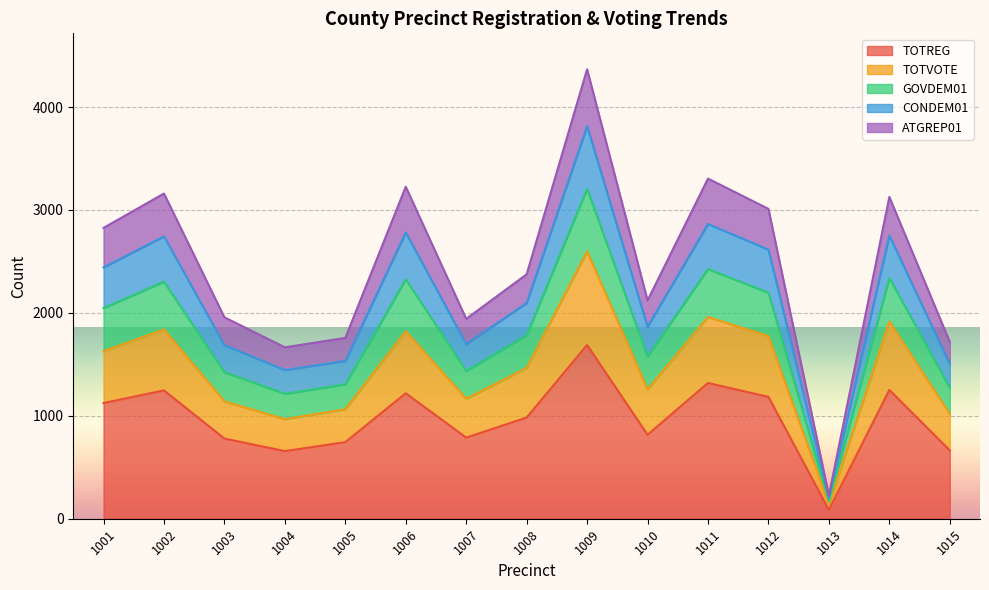

True or false: TOTREG has a value of 680 at 1012.

False